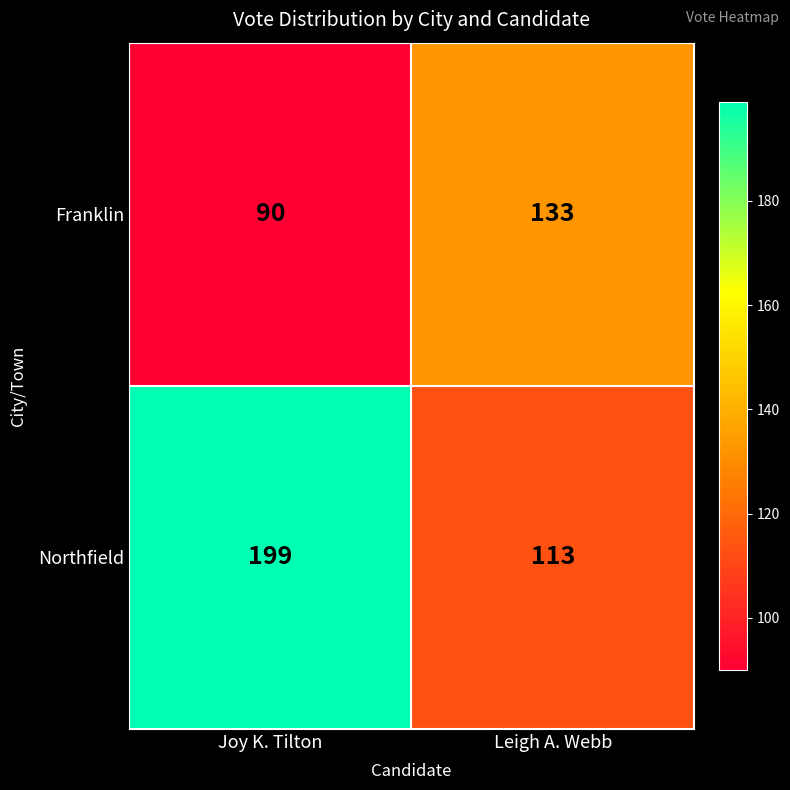

Reading left to right, what are all the values shown in this chart?

Franklin: Joy K. Tilton=90	Leigh A. Webb=133
Northfield: Joy K. Tilton=199	Leigh A. Webb=113